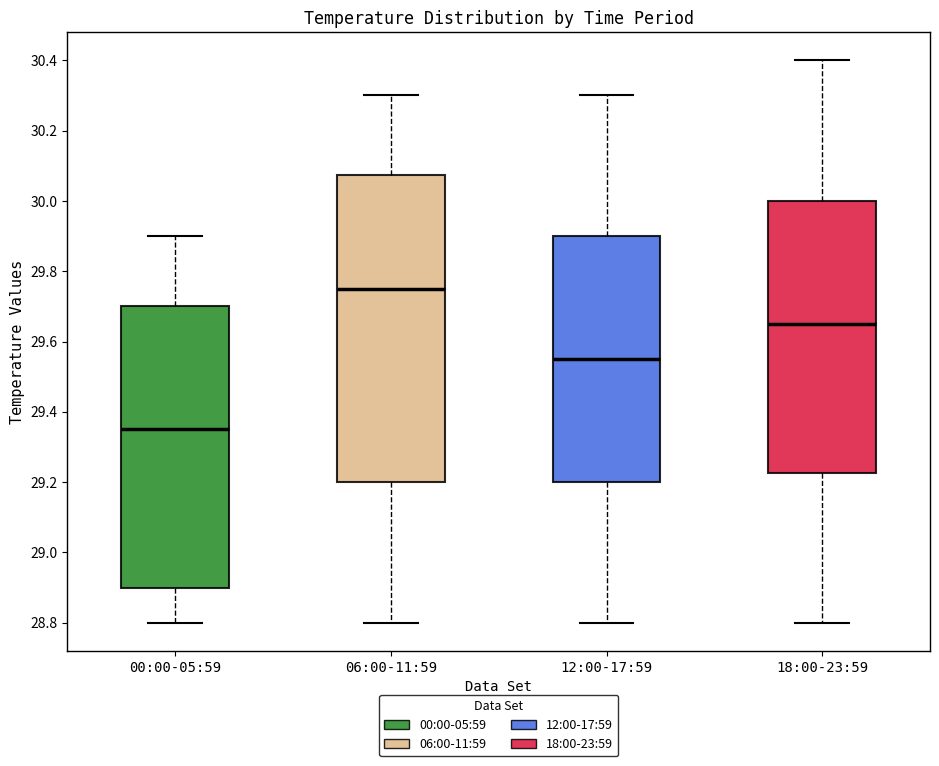

Where is the lower edge of the box for 12:00-17:59 on the y-axis? The values are not printed on the chart, so give them approximately, as read against the axis.

29.20